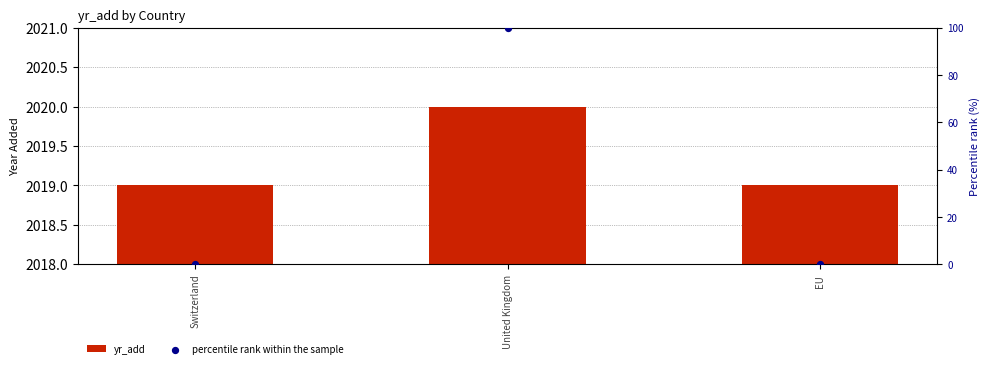

What are all the series names shown in the legend?

yr_add, percentile rank within the sample